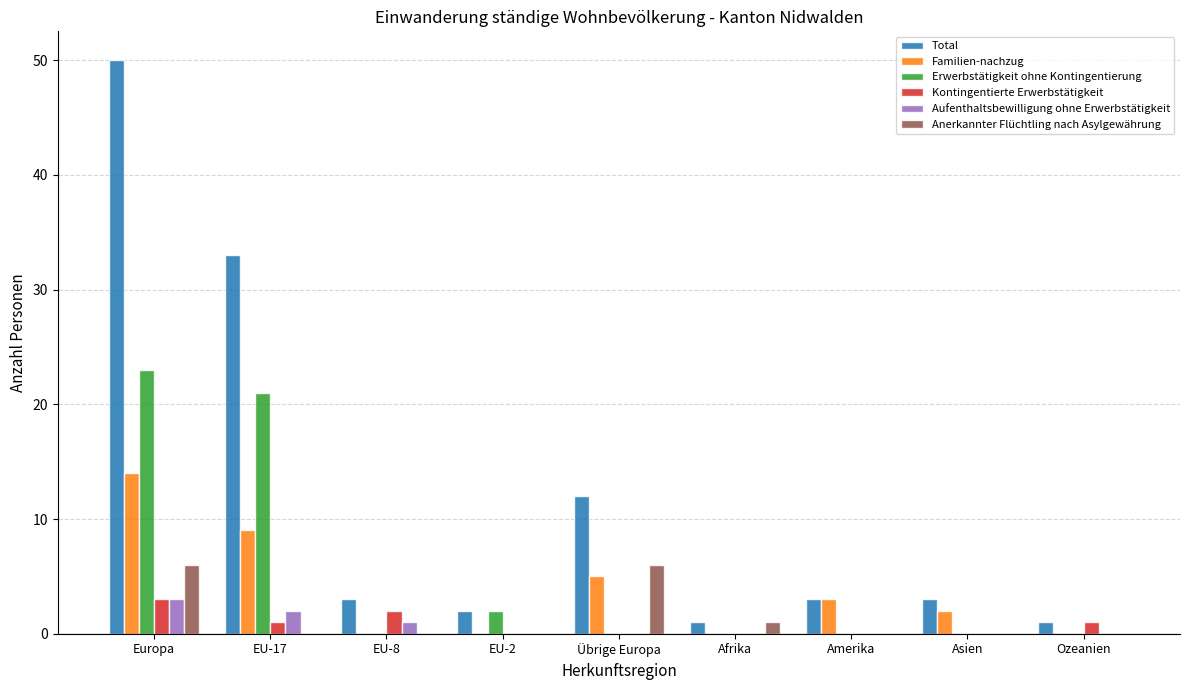

At which category is the sum across all series the highest?

Europa